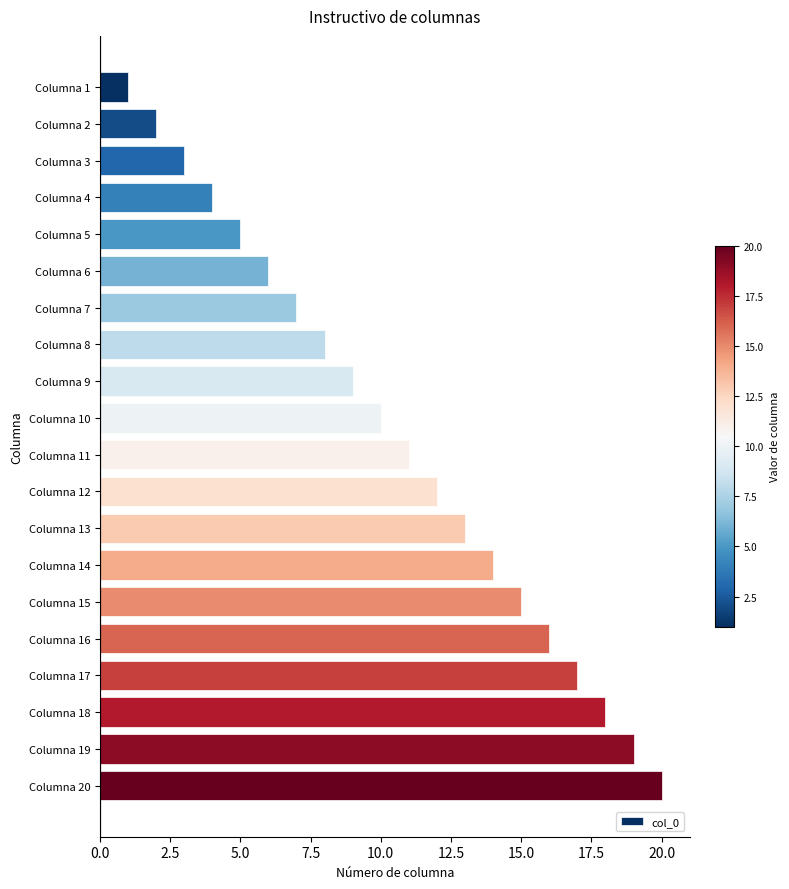

What is the difference between the maximum and minimum values?

19